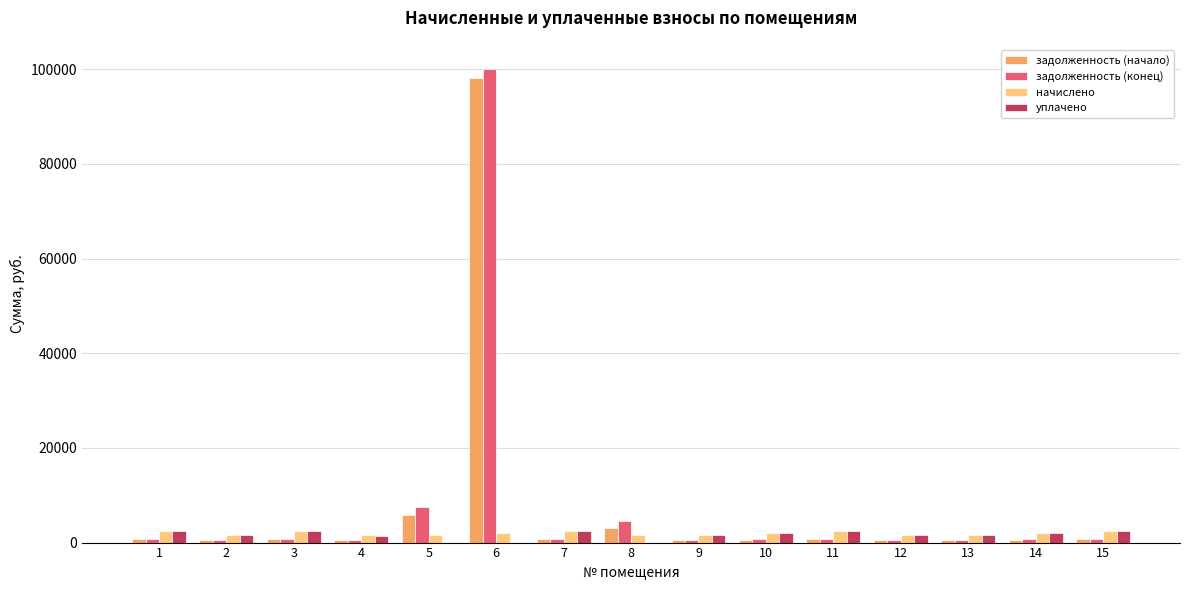

At which category is the sum across all series the highest?

6